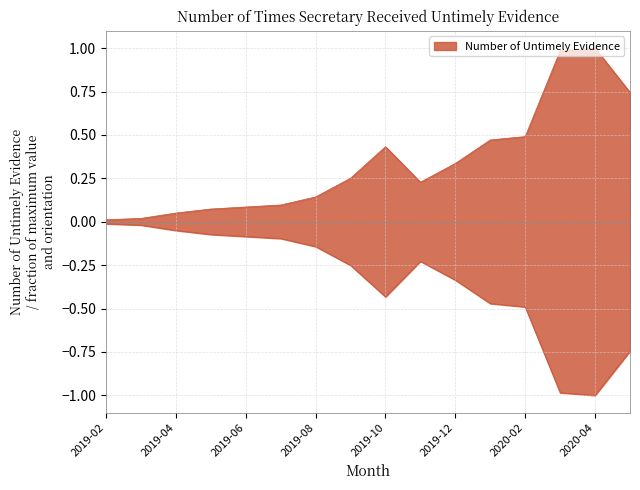

Which has a higher value, 2020-03 or 2019-02?

2020-03